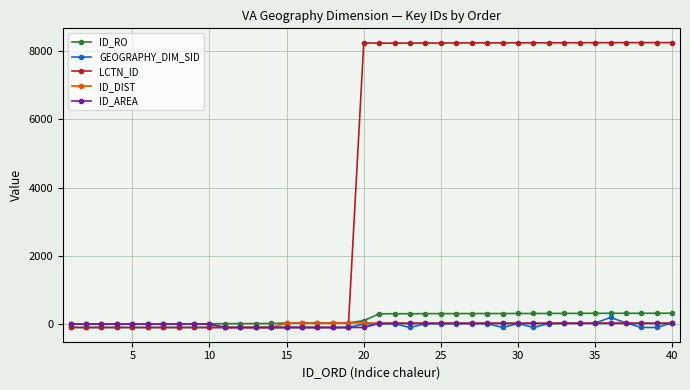

Which series has the largest total across all categories?

LCTN_ID